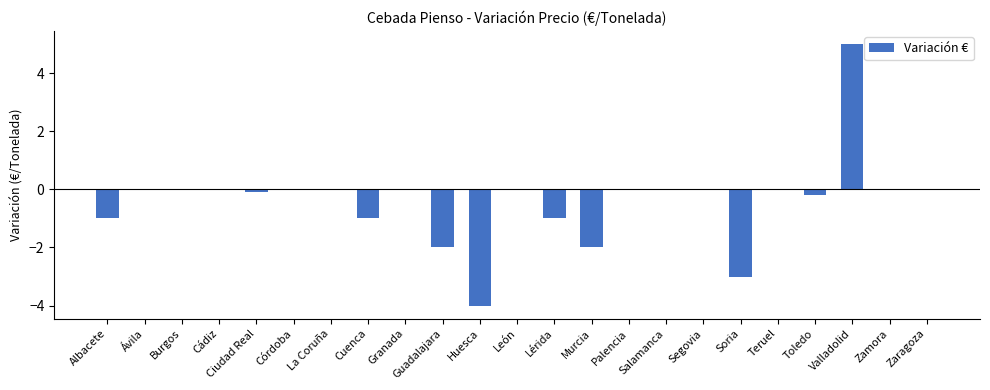

Are the bars horizontal?

No